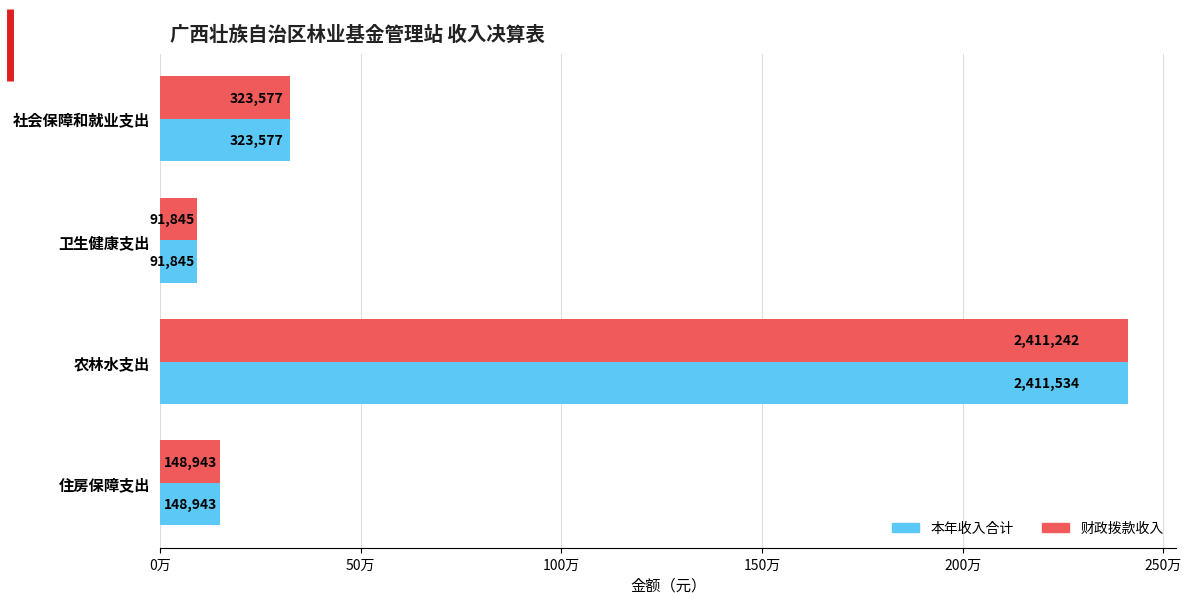

What are all the series names shown in the legend?

本年收入合计, 财政拨款收入